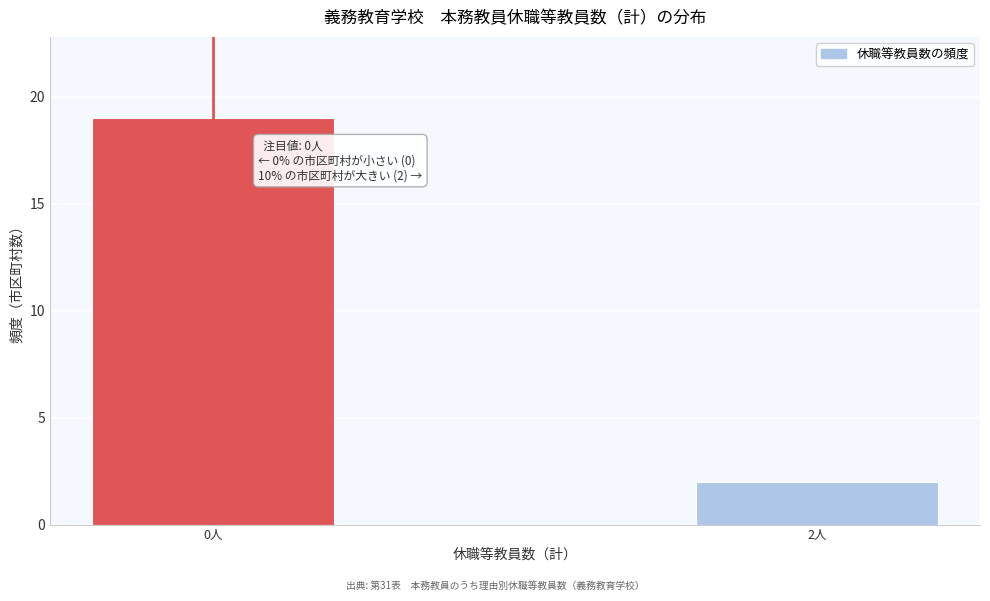

Reading left to right, what are all the values shown in this chart?

19	2